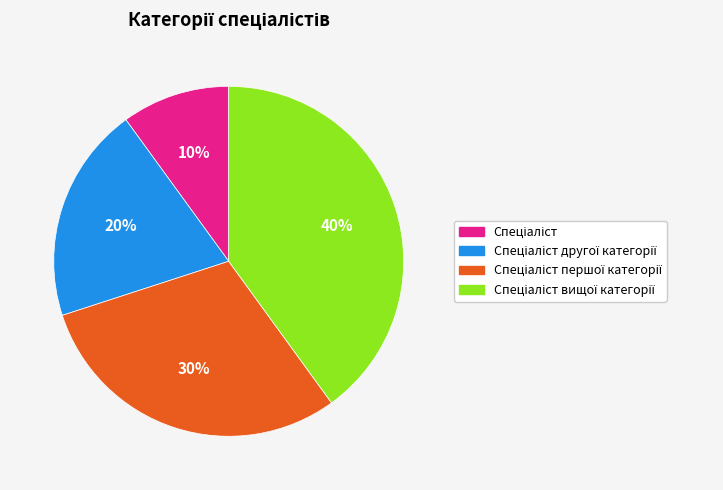

To the nearest percent, what is the difference between the largest and smallest slice percentages?

30%